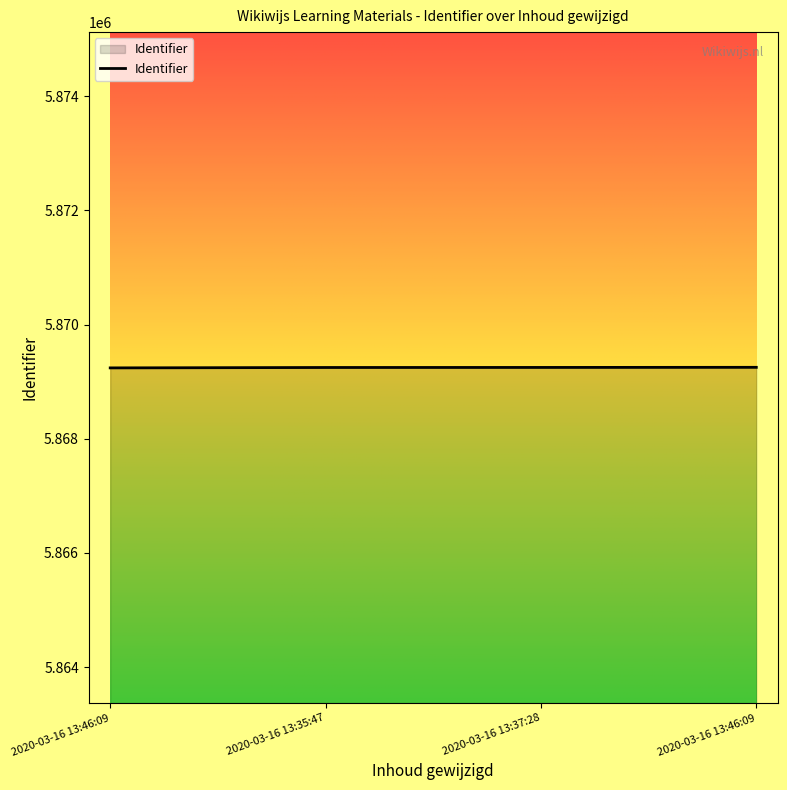

What is the value of the 4th point from the left?

5869241